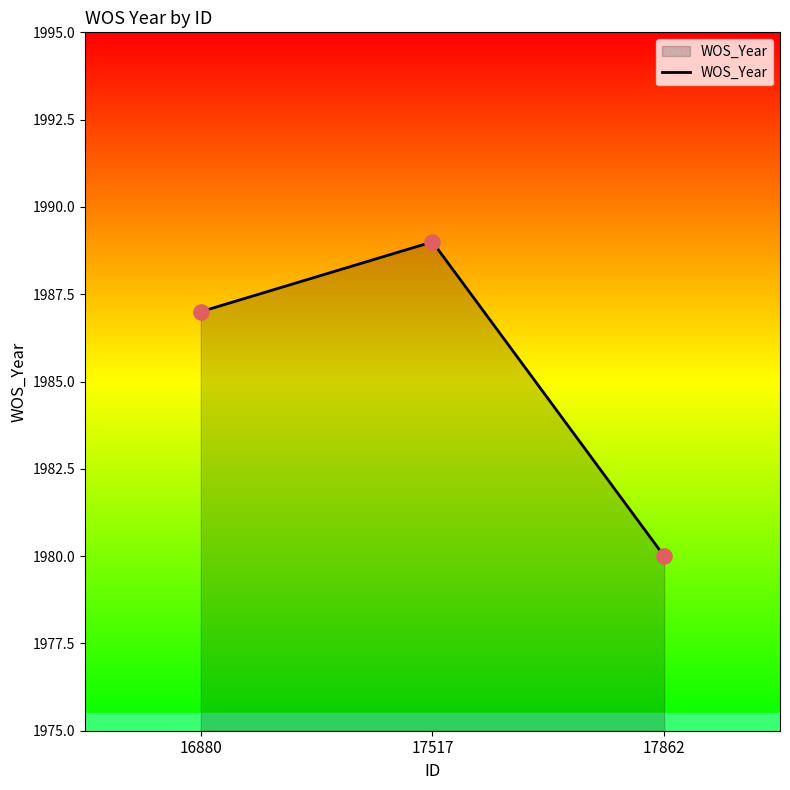

What is the change in value from 16880 to 17862?

-7